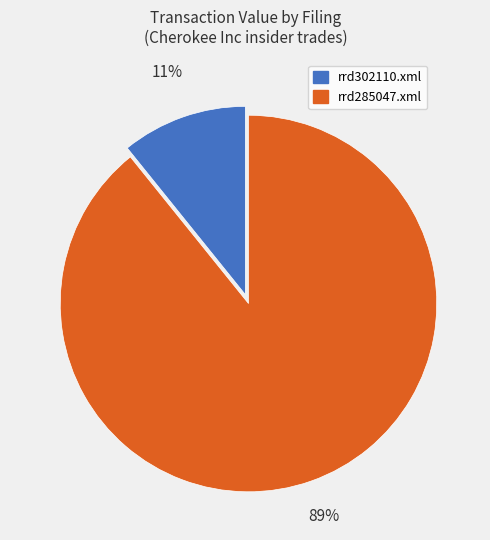

Rank the categories by value from highest to lowest.

rrd285047.xml, rrd302110.xml